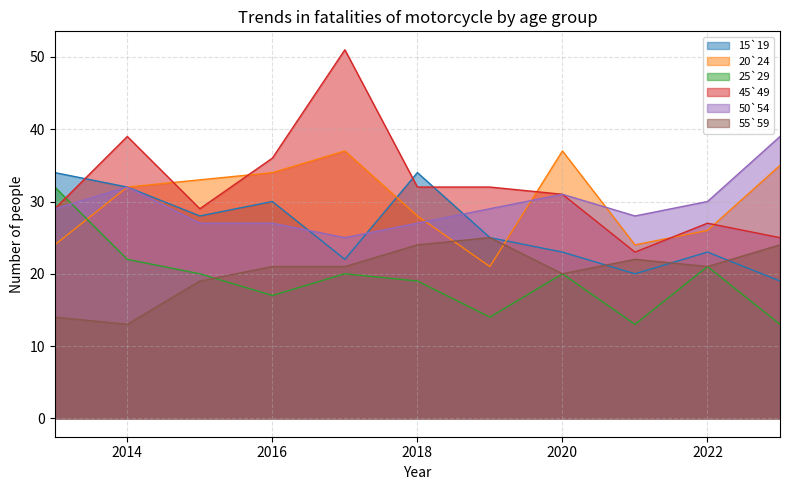

Rank the categories by 50`54 value from highest to lowest.

2023, 2014, 2020, 2022, 2013, 2019, 2021, 2015, 2016, 2018, 2017